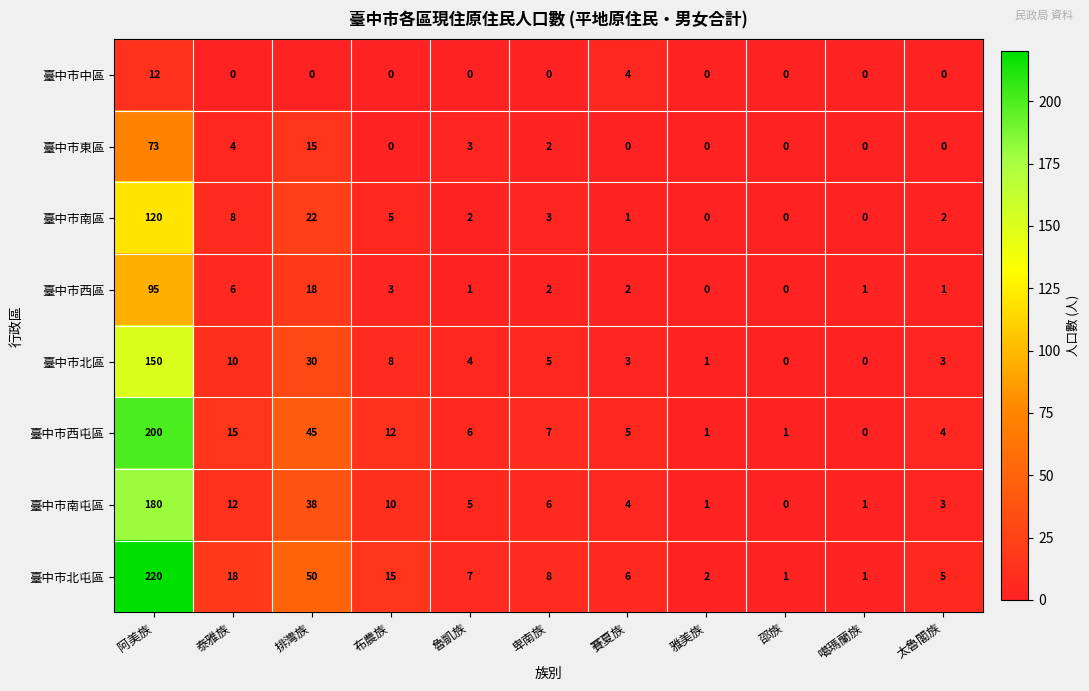

What is the highest value of the 臺中市西區 series?

95